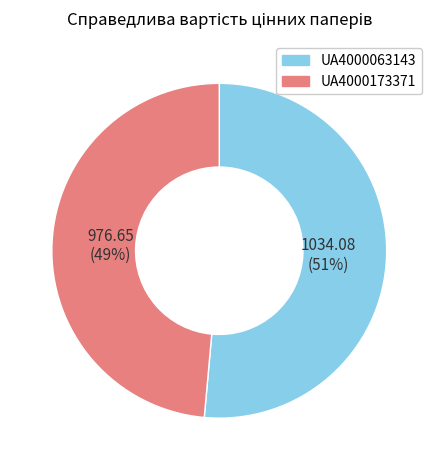

What is the largest slice in the pie chart?

UA4000063143